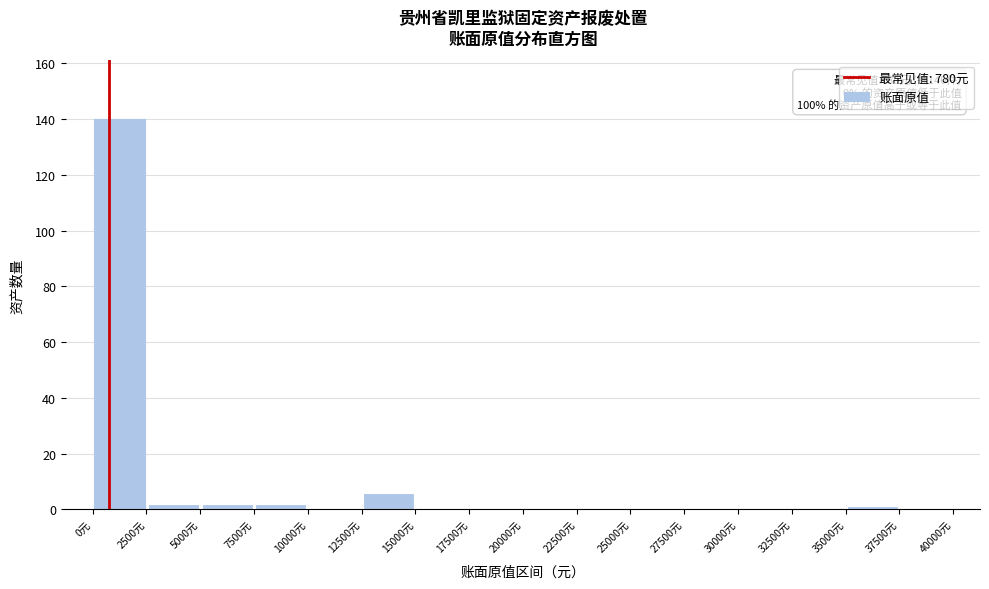

Over which range of the x-axis is the bar tallest?

0 to 2500